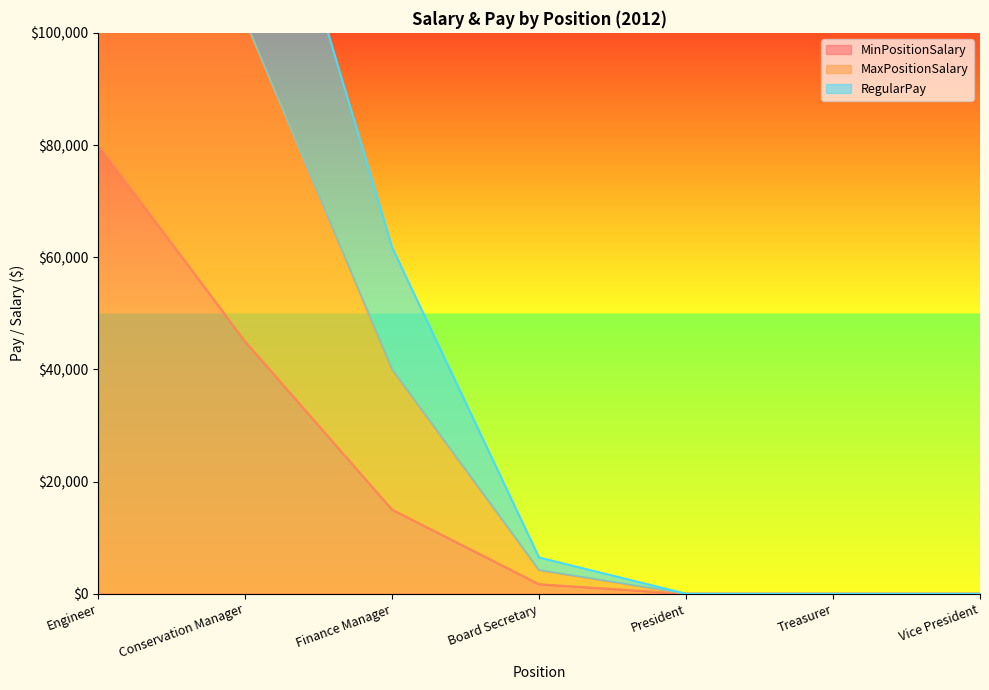

Is the value of MinPositionSalary at Board Secretary greater than the value of MaxPositionSalary at Finance Manager?

No